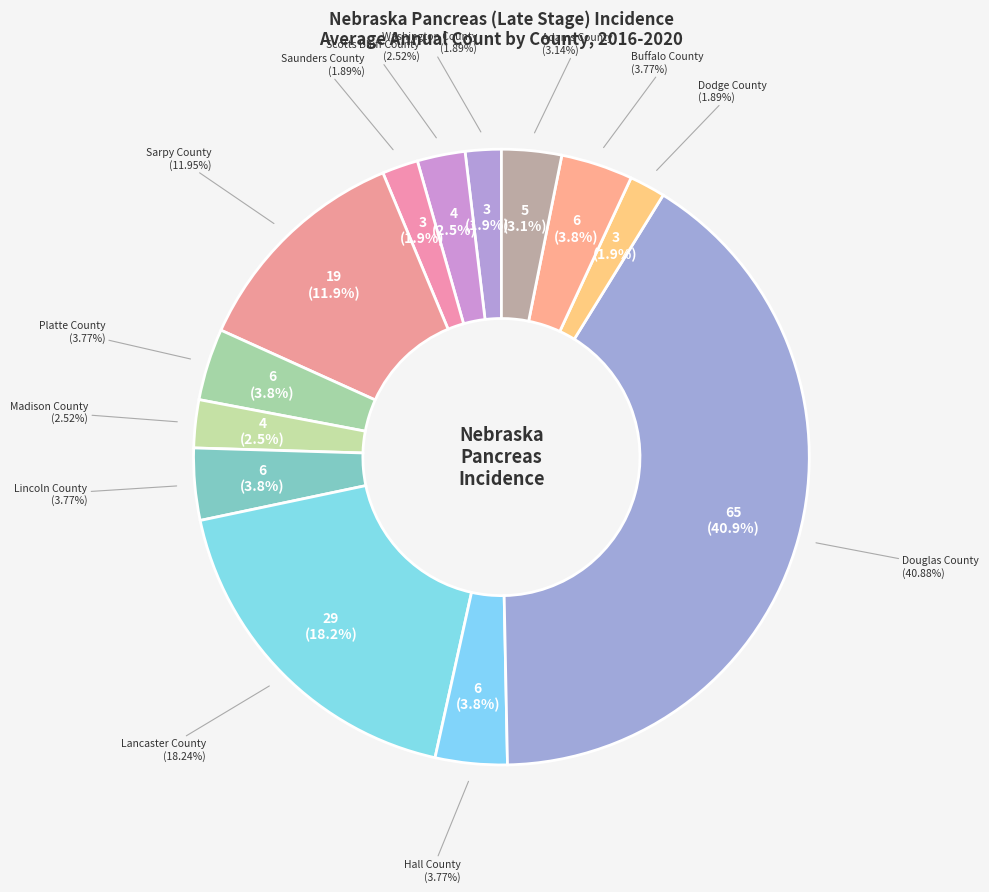

Is it true that Douglas County is 32% of the pie?

False